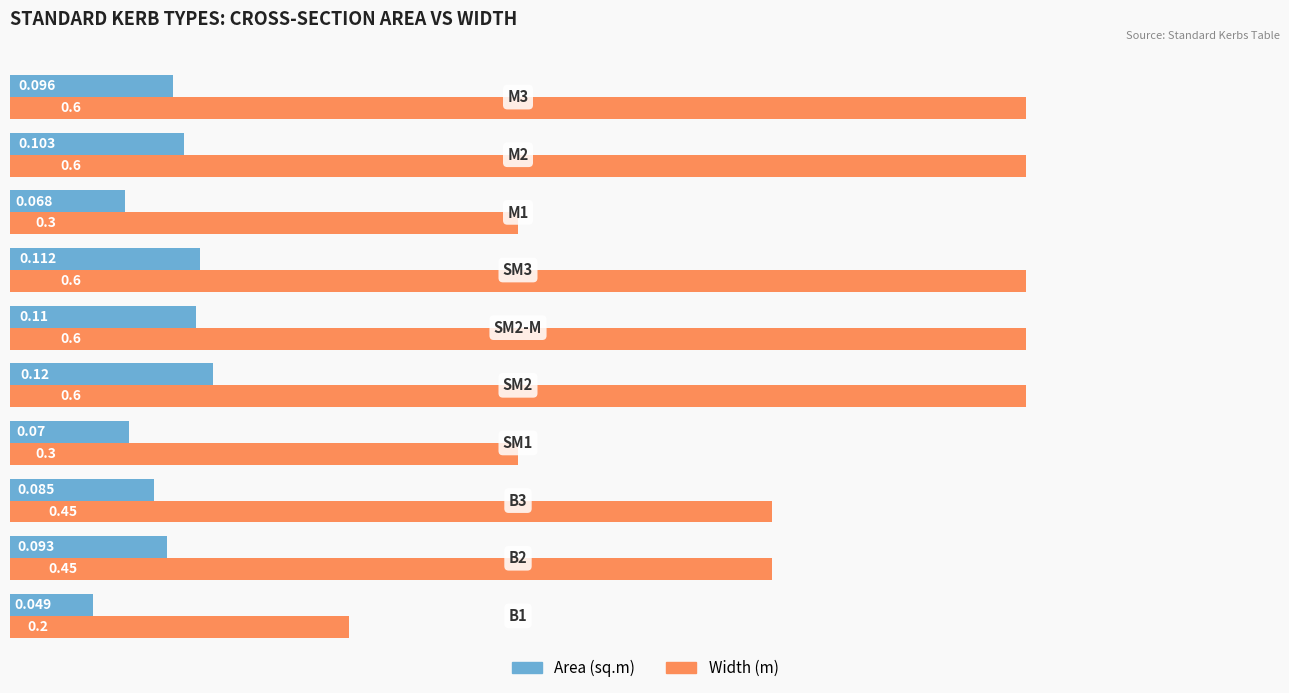

Which series has the largest total across all categories?

Width (m)